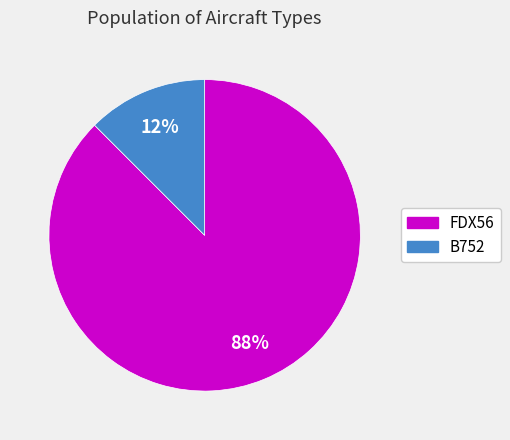

True or false: FDX56 accounts for 88% of the total.

True